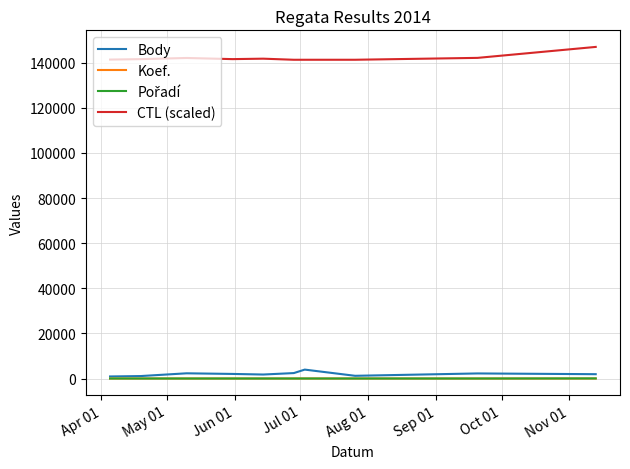

Which series has the largest total across all categories?

CTL (scaled)